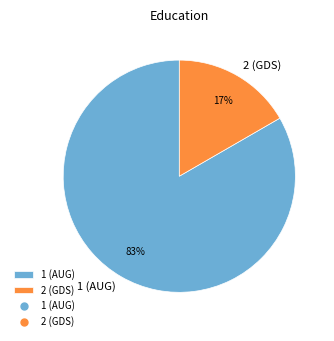

Combined, do 2 (GDS) and 1 (AUG) account for over 50%?

Yes